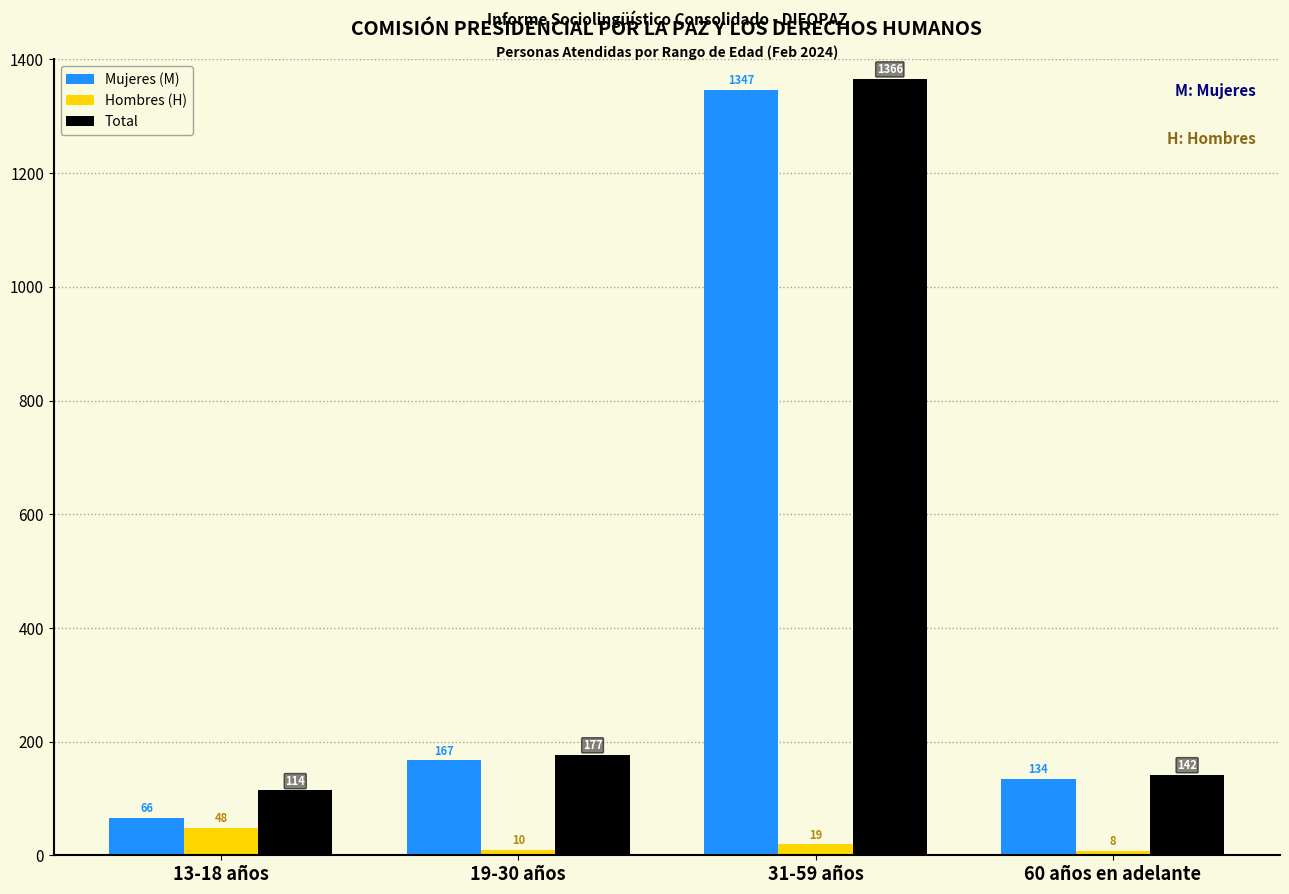

Reading left to right, list all the values displayed in this chart.

Mujeres (M): 66	167	1347	134
Hombres (H): 48	10	19	8
Total: 114	177	1366	142